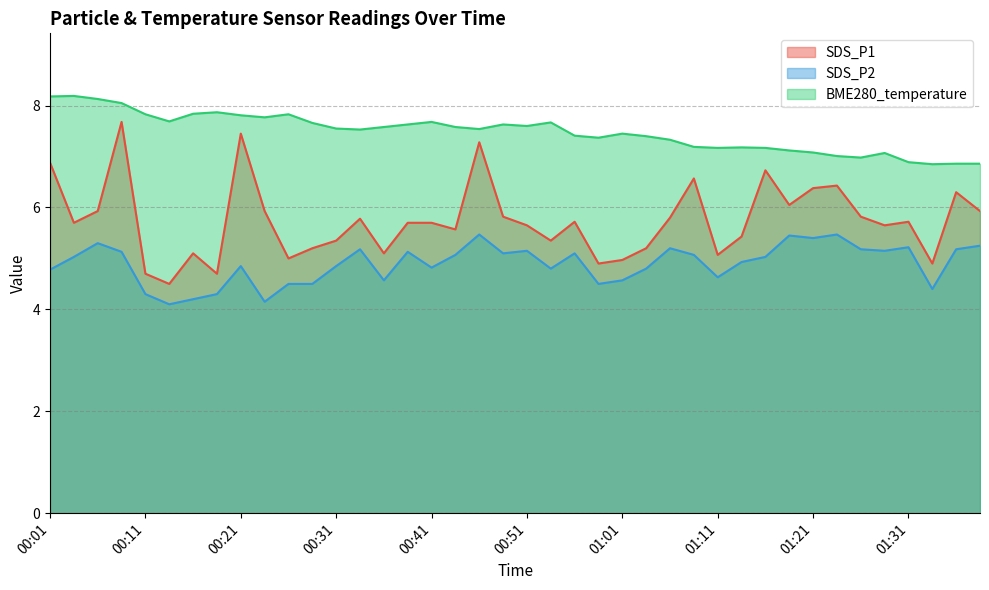

How many distinct data groups are displayed?

3